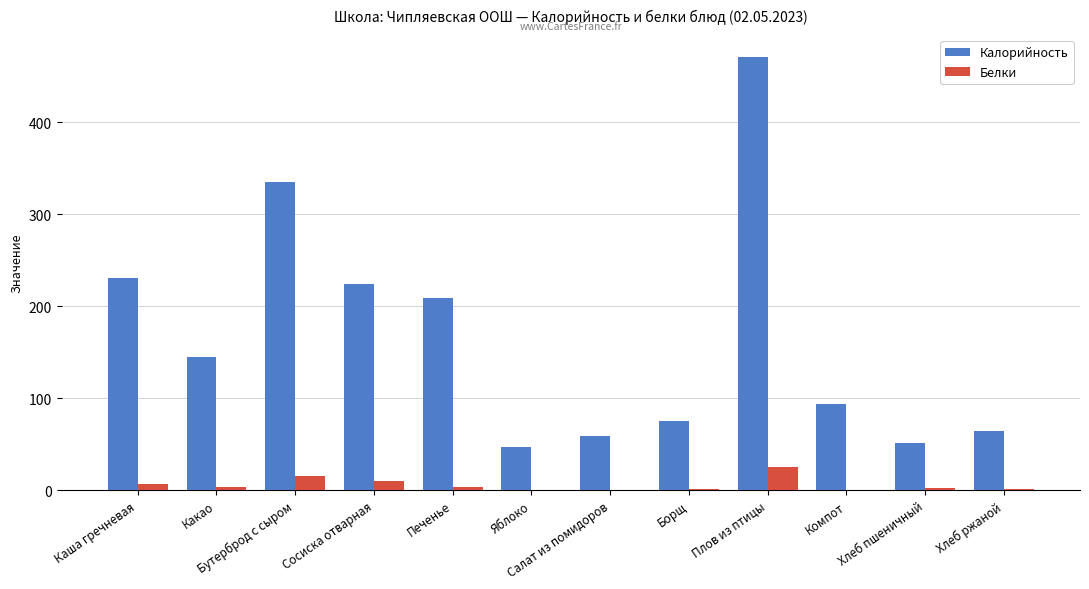

What is the approximate value of Калорийность at Яблоко?

47.0